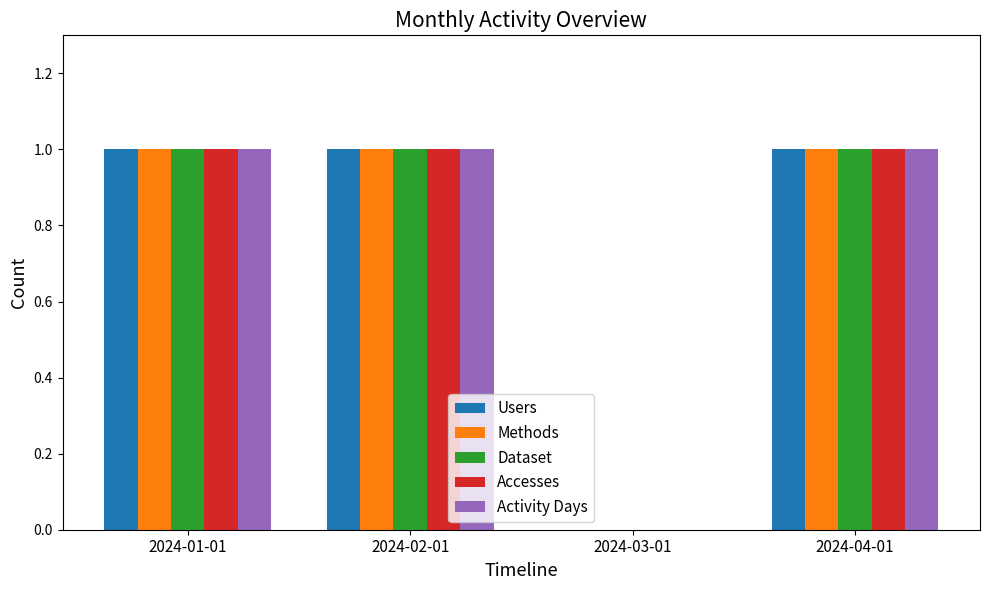

What is the total value across all series at 2024-01-01?

5